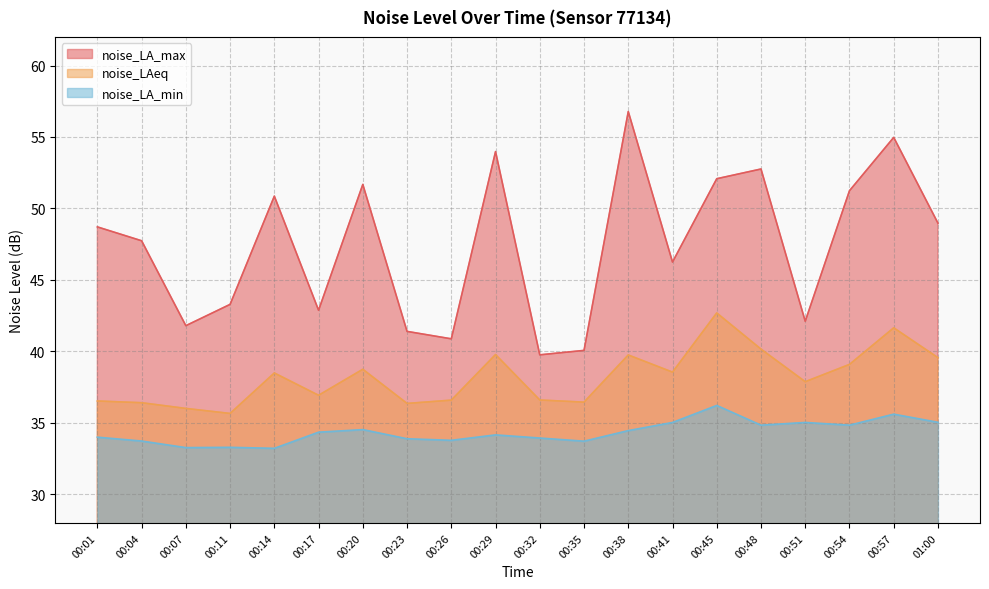

What position from the right is 00:11?

17